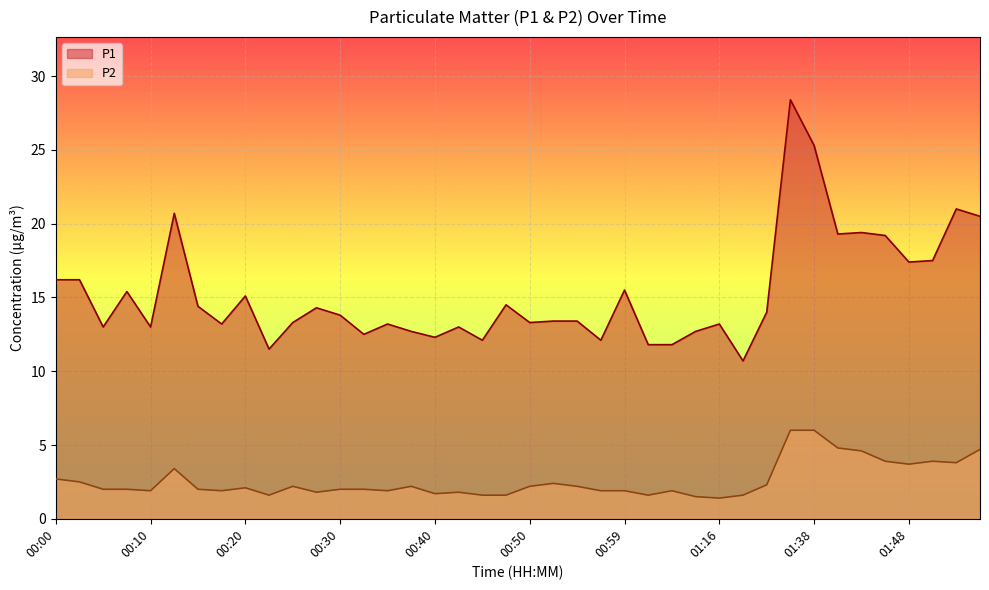

Reading right to left, transcribe all the data shown in this chart.

P1: 01:56=20.5	01:53=21.0	01:51=17.5	01:48=17.4	01:46=19.2	01:43=19.4	01:41=19.3	01:38=25.3	01:35=28.4	01:21=14.0	01:18=10.7	01:16=13.2	01:10=12.7	01:04=11.8	01:02=11.8	00:59=15.5	00:57=12.1	00:54=13.4	00:52=13.4	00:50=13.3	00:47=14.5	00:45=12.1	00:42=13.0	00:40=12.3	00:37=12.7	00:35=13.2	00:32=12.5	00:30=13.8	00:27=14.3	00:25=13.3	00:22=11.5	00:20=15.1	00:17=13.2	00:15=14.4	00:13=20.7	00:10=13.0	00:08=15.4	00:05=13.0	00:03=16.2	00:00=16.2
P2: 01:56=4.7	01:53=3.8	01:51=3.9	01:48=3.7	01:46=3.9	01:43=4.6	01:41=4.8	01:38=6.0	01:35=6.0	01:21=2.3	01:18=1.6	01:16=1.4	01:10=1.5	01:04=1.9	01:02=1.6	00:59=1.9	00:57=1.9	00:54=2.2	00:52=2.4	00:50=2.2	00:47=1.6	00:45=1.6	00:42=1.8	00:40=1.7	00:37=2.2	00:35=1.9	00:32=2.0	00:30=2.0	00:27=1.8	00:25=2.2	00:22=1.6	00:20=2.1	00:17=1.9	00:15=2.0	00:13=3.4	00:10=1.9	00:08=2.0	00:05=2.0	00:03=2.5	00:00=2.7